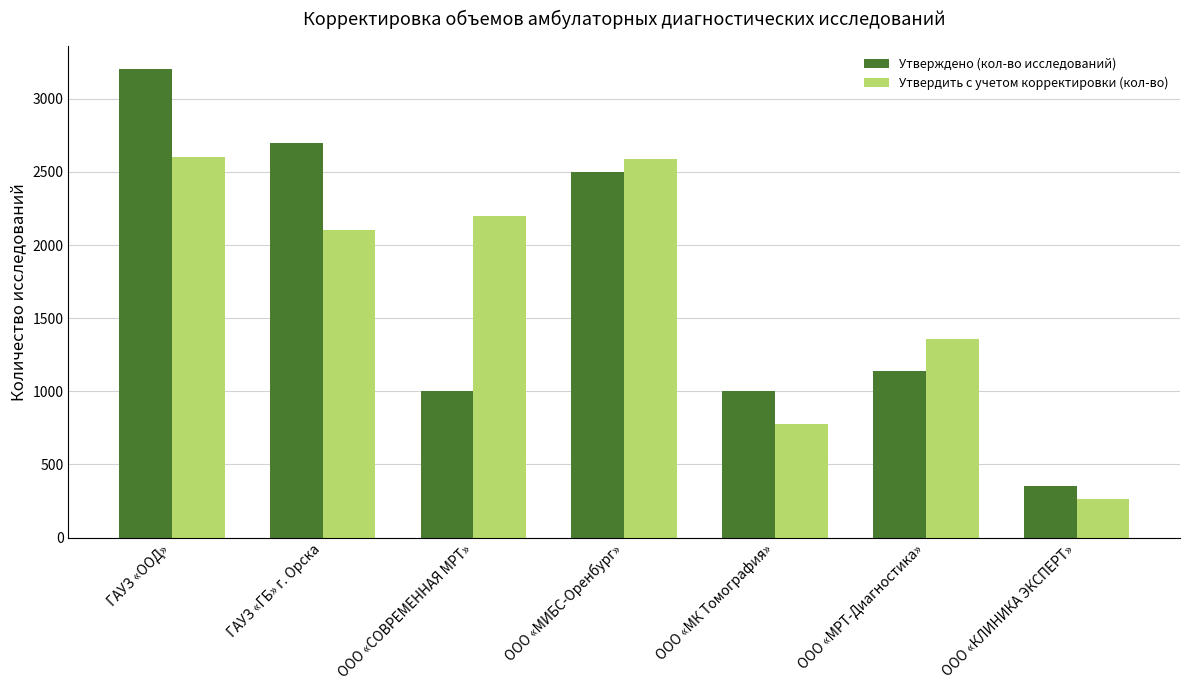

Count the number of data series in this chart.

2